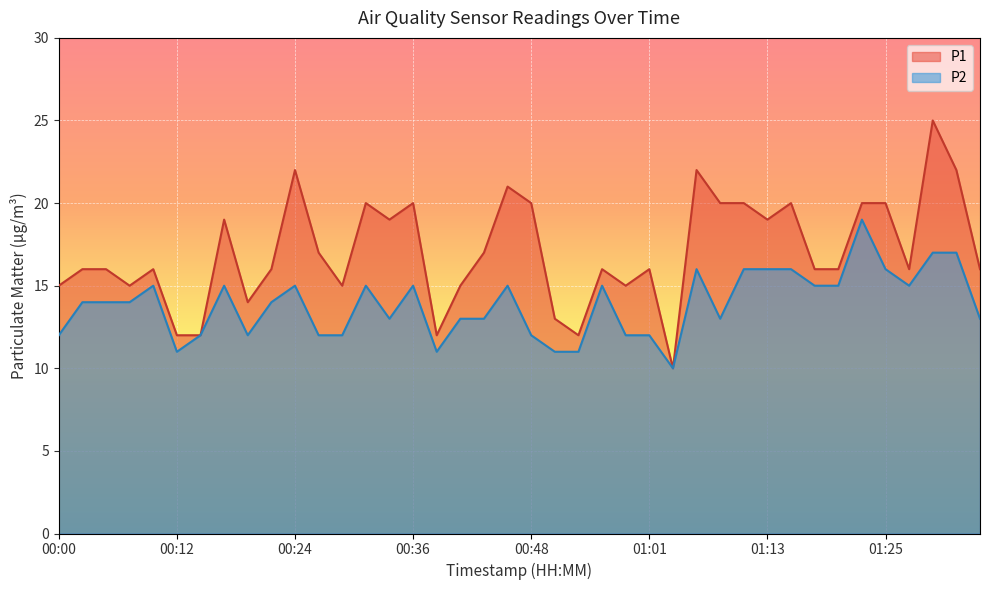

What is the smallest value displayed?

10